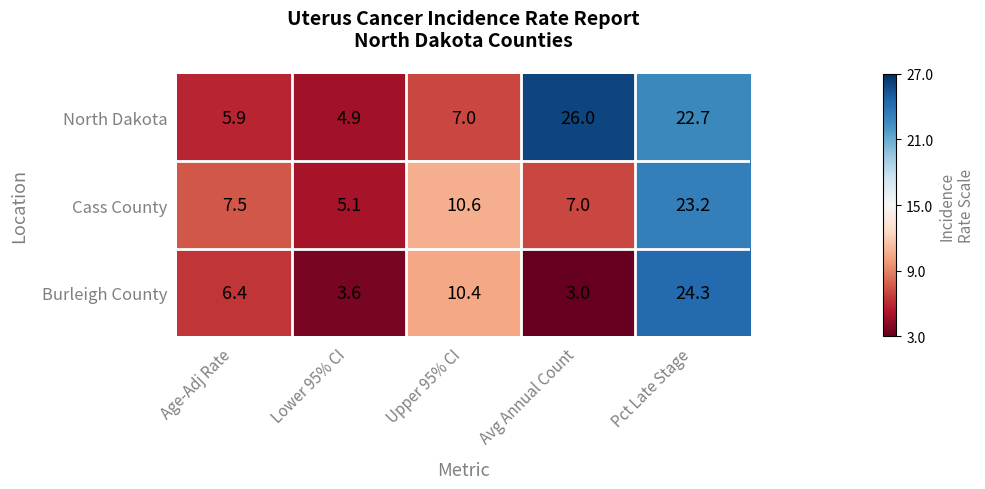

What is the maximum value shown in the chart?

26.0